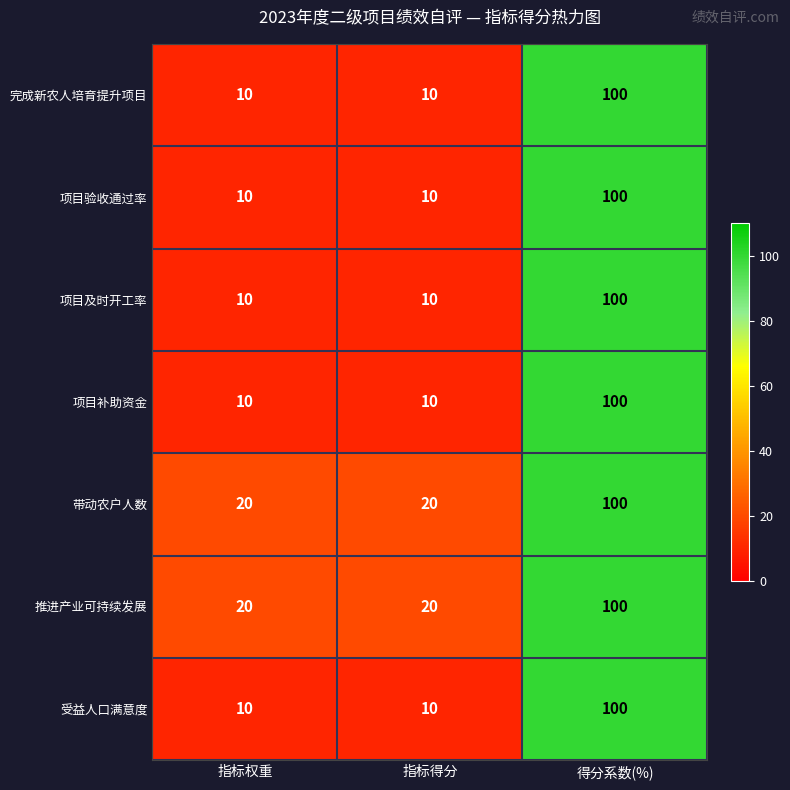

How many categories are shown in the chart?

3